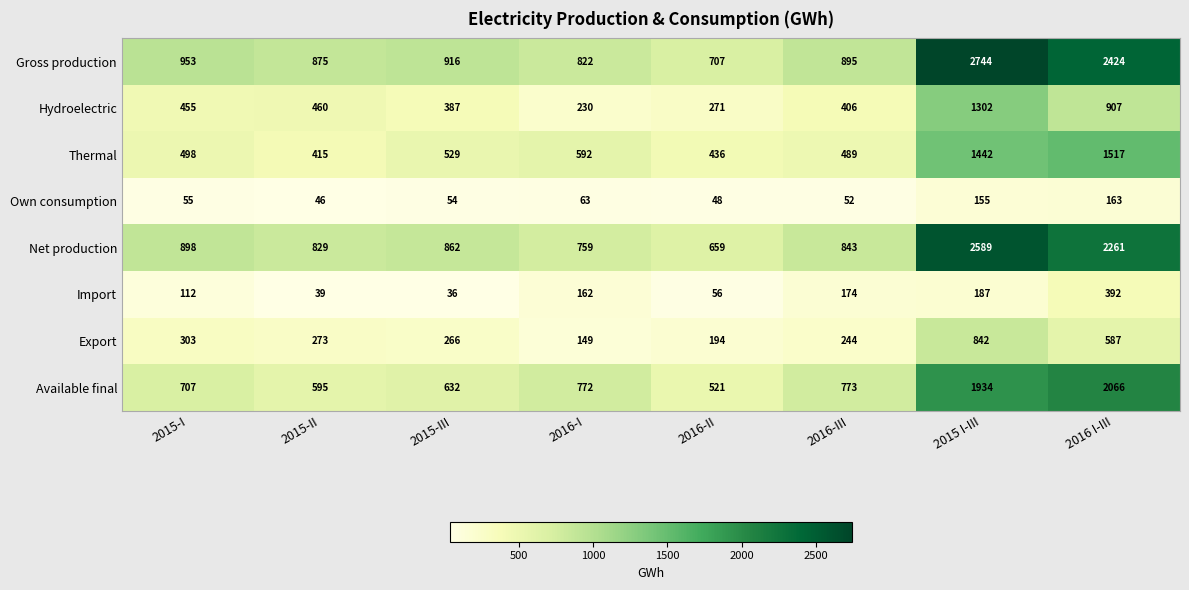

Which series has the largest total across all categories?

Gross production